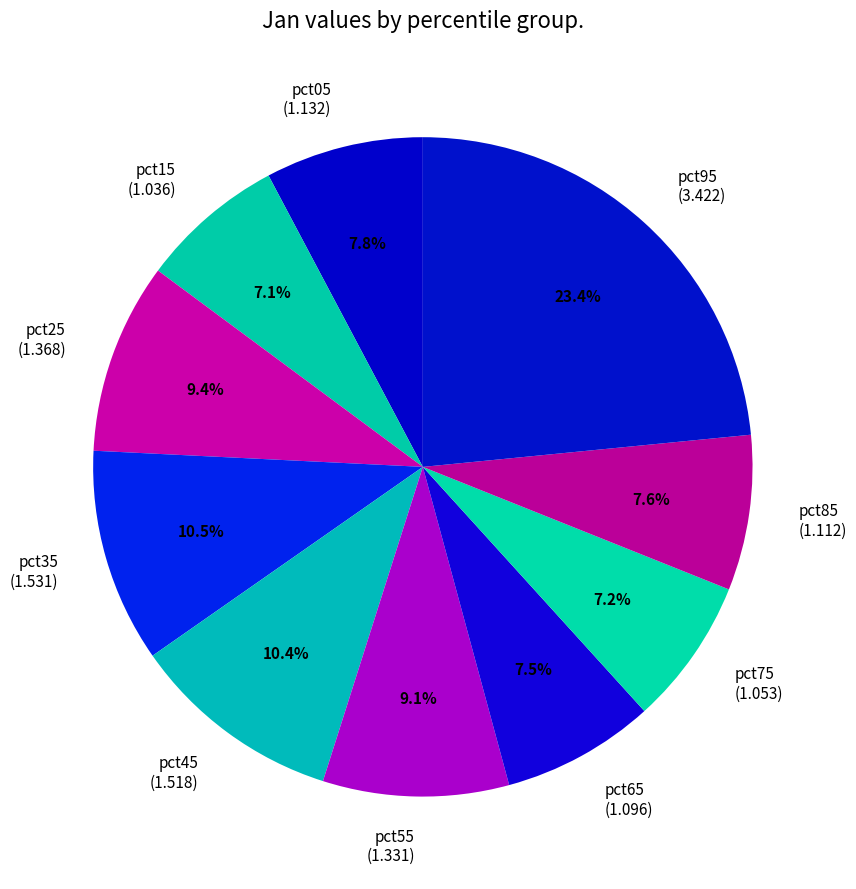

What is the ratio of the value at pct15 (1.036) to the value at pct85 (1.112)?

0.9